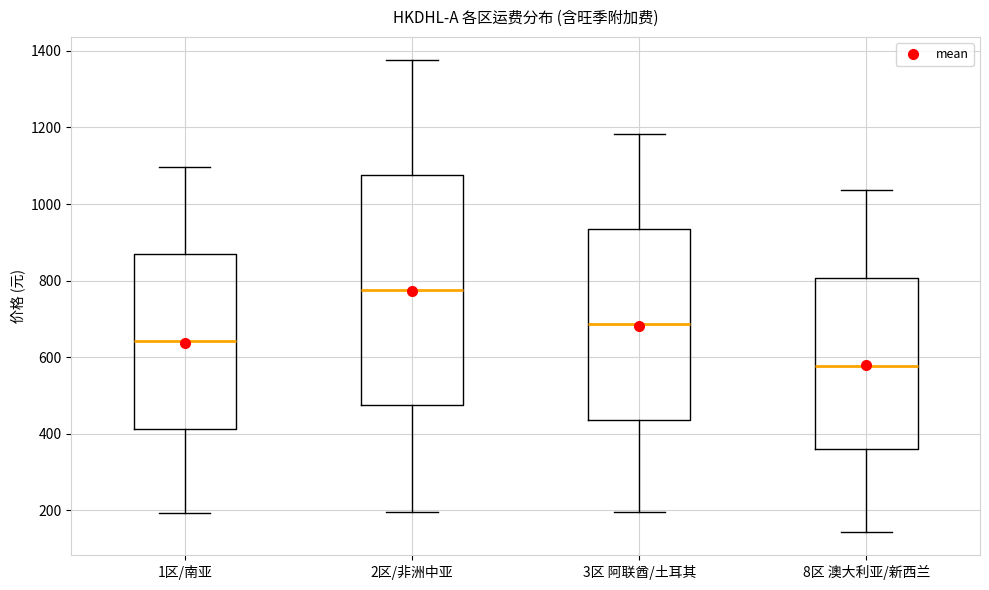

Which box's median line is the lowest?

8区 澳大利亚/新西兰